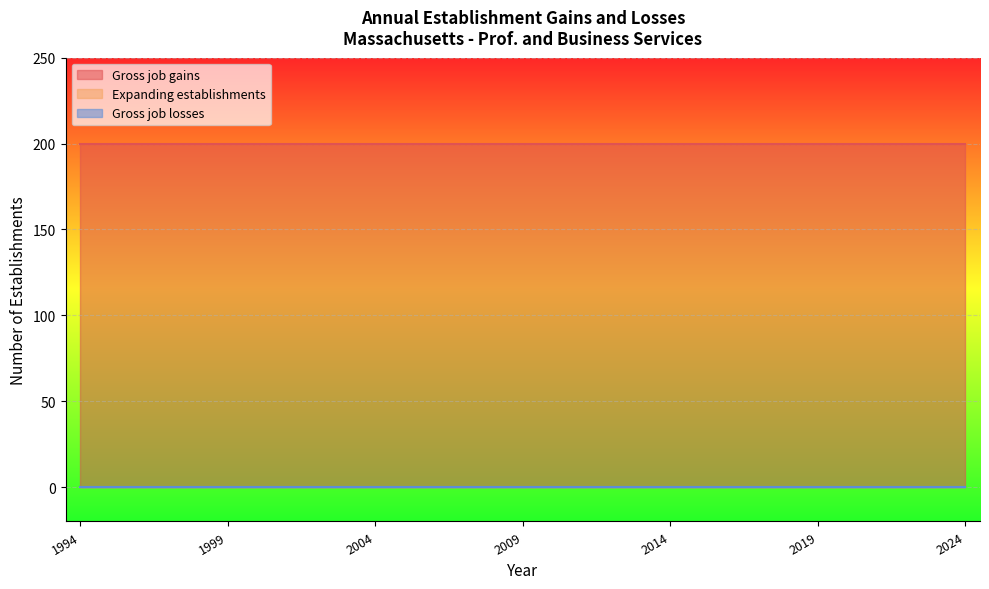

At which category does the chart reach its peak across all series?

1994